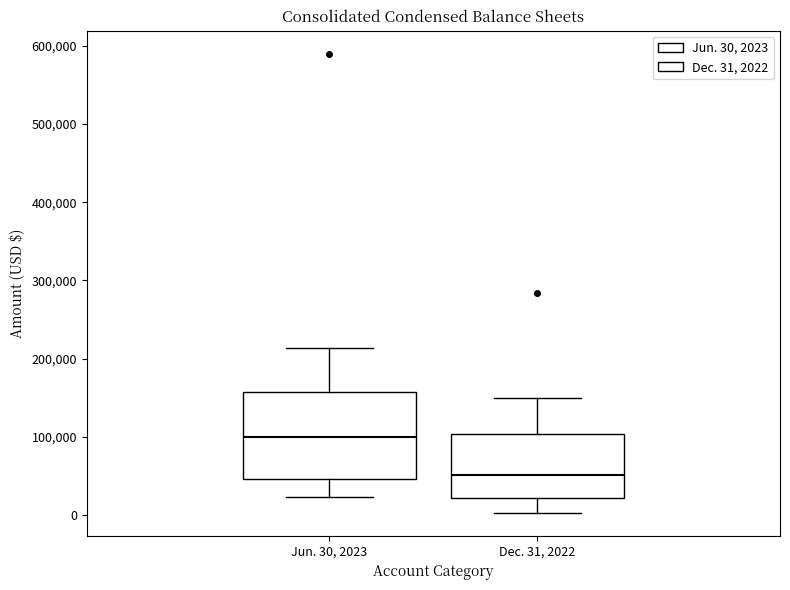

Where is the upper edge of the box for Dec. 31, 2022 on the y-axis? The values are not printed on the chart, so give them approximately, as read against the axis.

100000